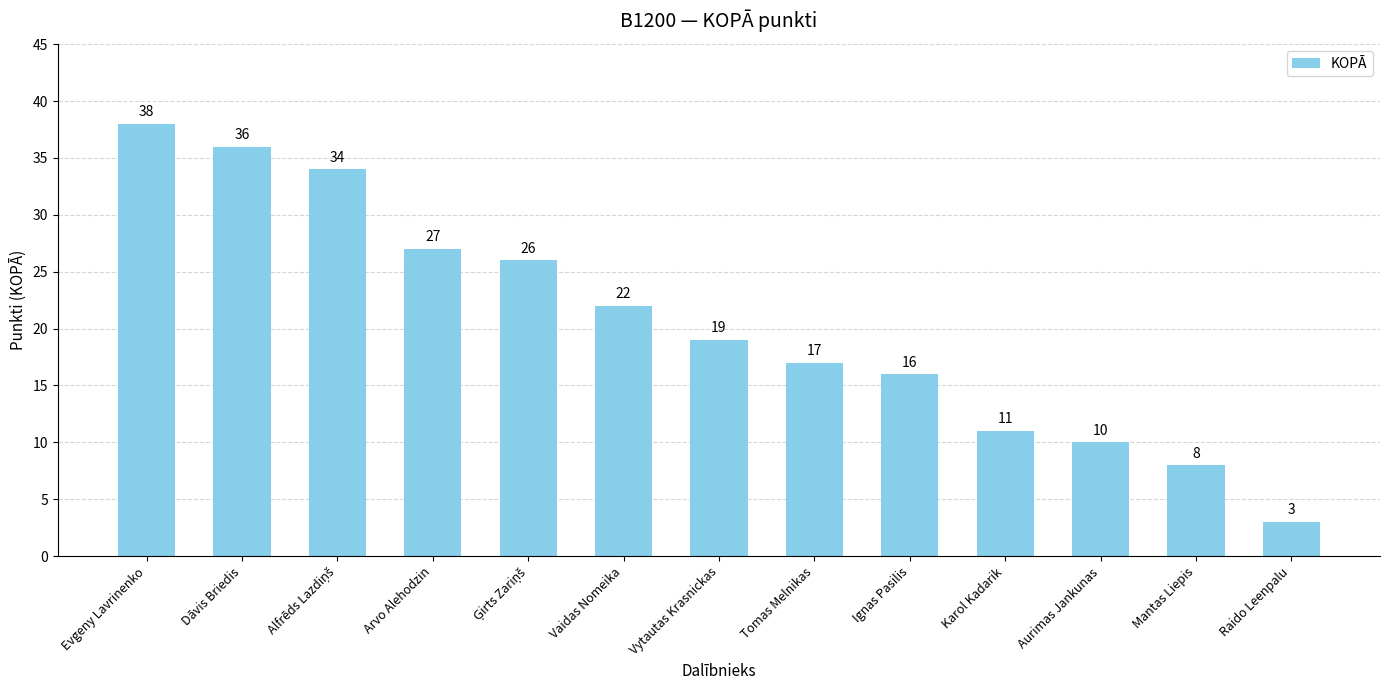

Reading left to right, list all the values displayed in this chart.

38	36	34	27	26	22	19	17	16	11	10	8	3